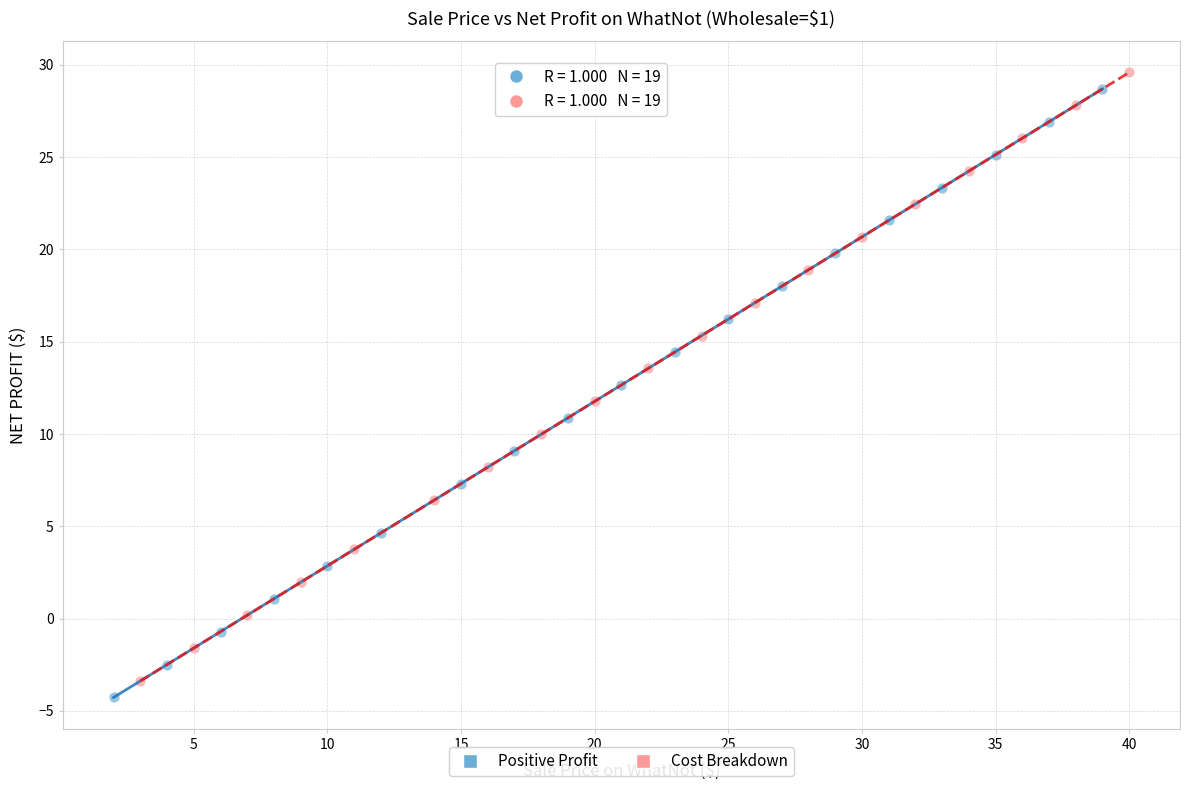

Which series contains the highest Y value?

Cost Breakdown